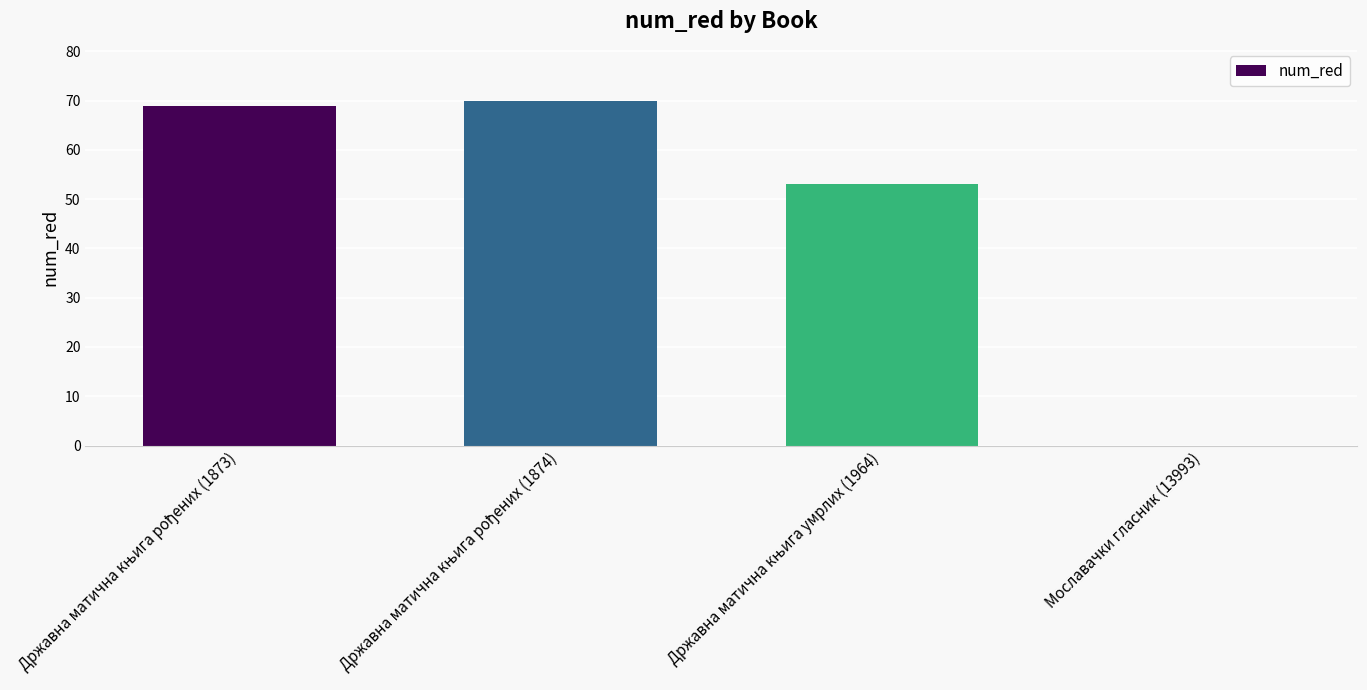

What is the maximum value shown in the chart?

70